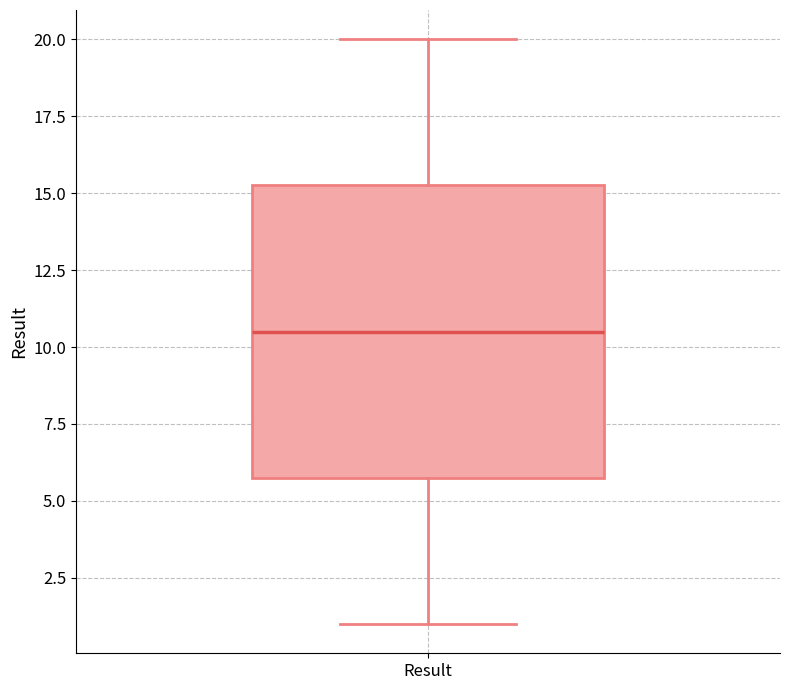

Transcribe this box plot: give where the median line is, the range the box spans, and where the two whiskers end, as read against the y-axis. The values are not printed on the chart, so give them approximately, as read against the axis.

median 10.5, box 6.0 to 15.5, whiskers 1.0 to 20.0